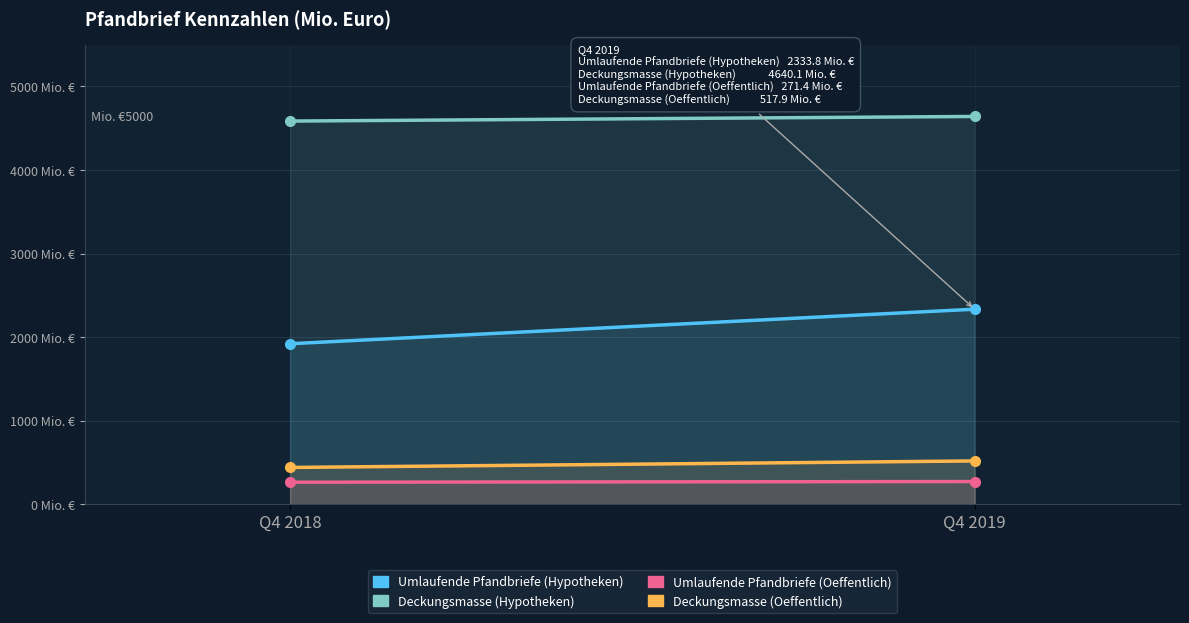

The value of Umlaufende Pfandbriefe (Oeffentlich) at Q4 2018 is 424.0. True or false?

False